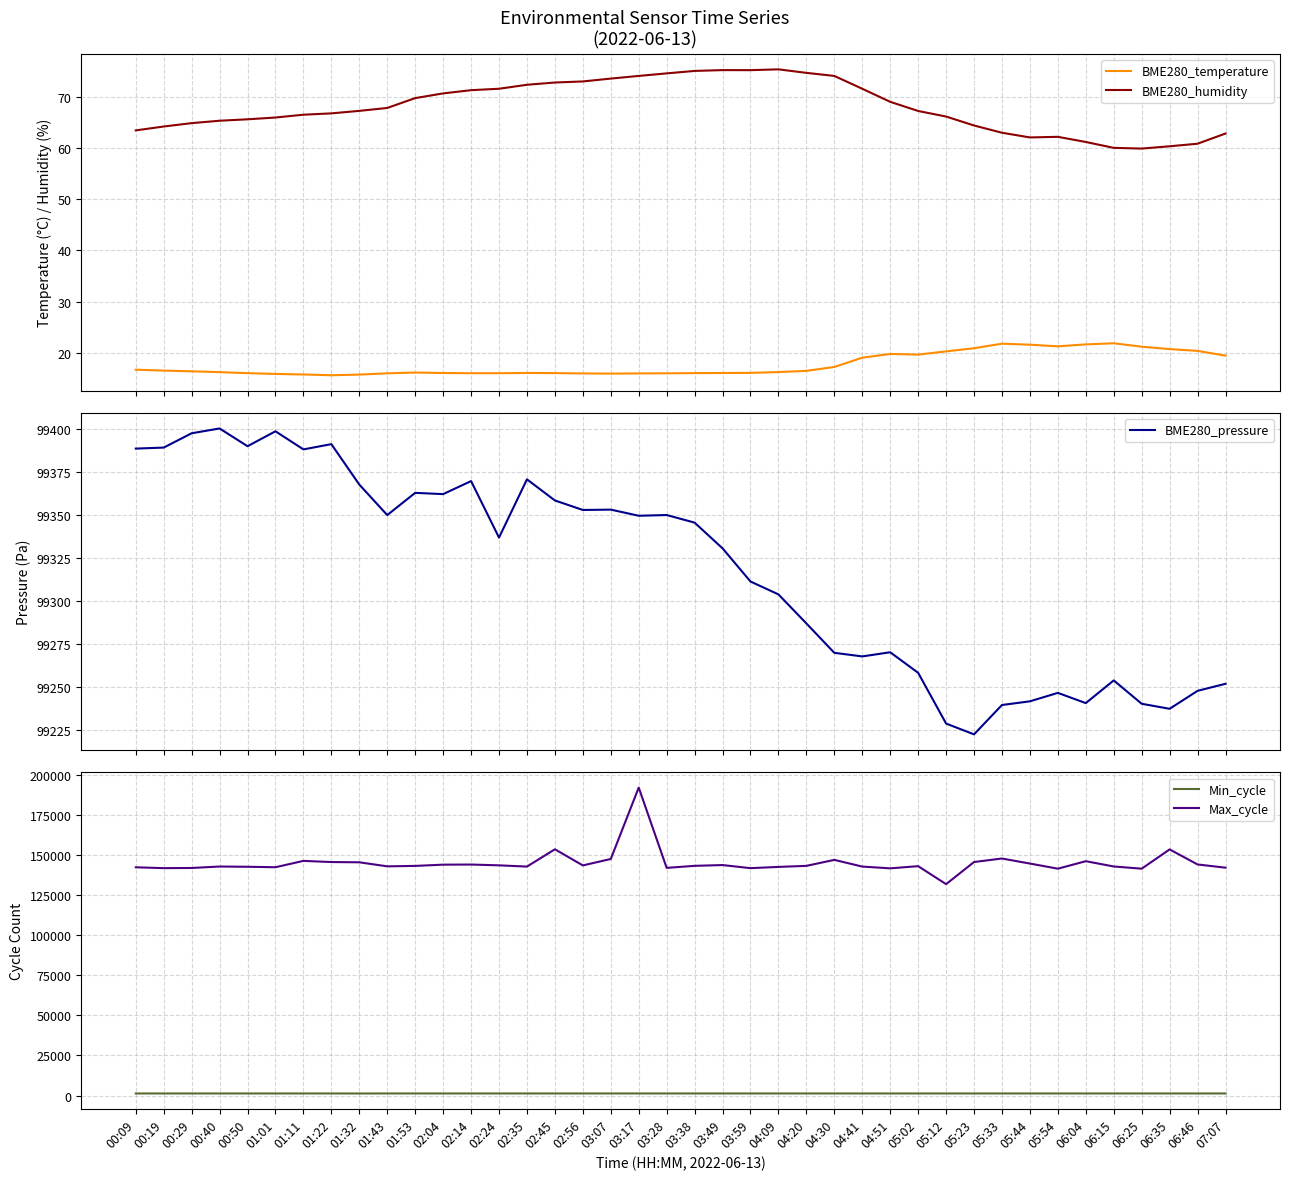

What is the difference between the maximum and minimum values in the BME280_humidity series?

15.5